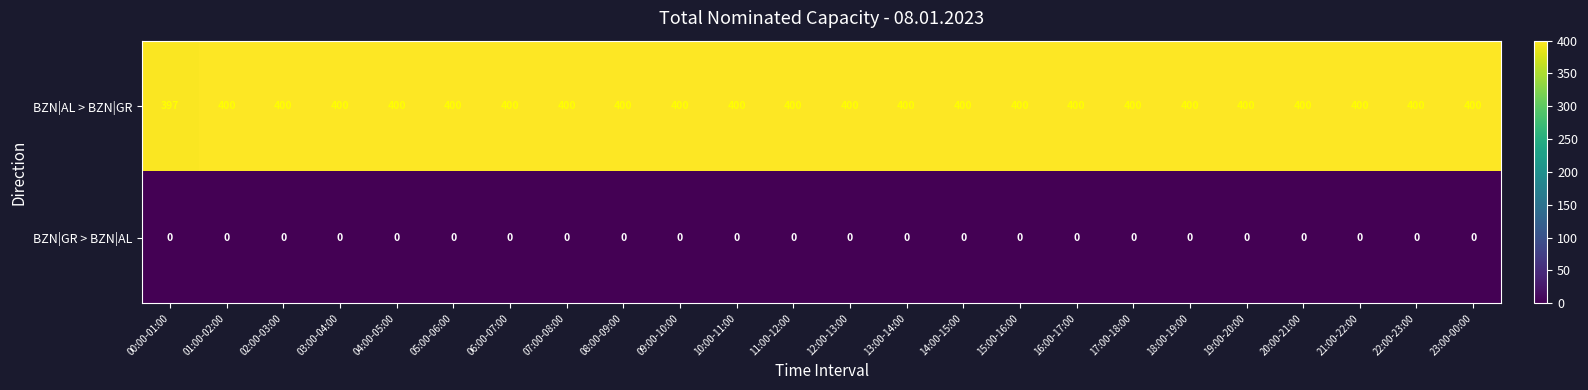

List the series in order of their overall mean, lowest first.

BZN|GR > BZN|AL, BZN|AL > BZN|GR